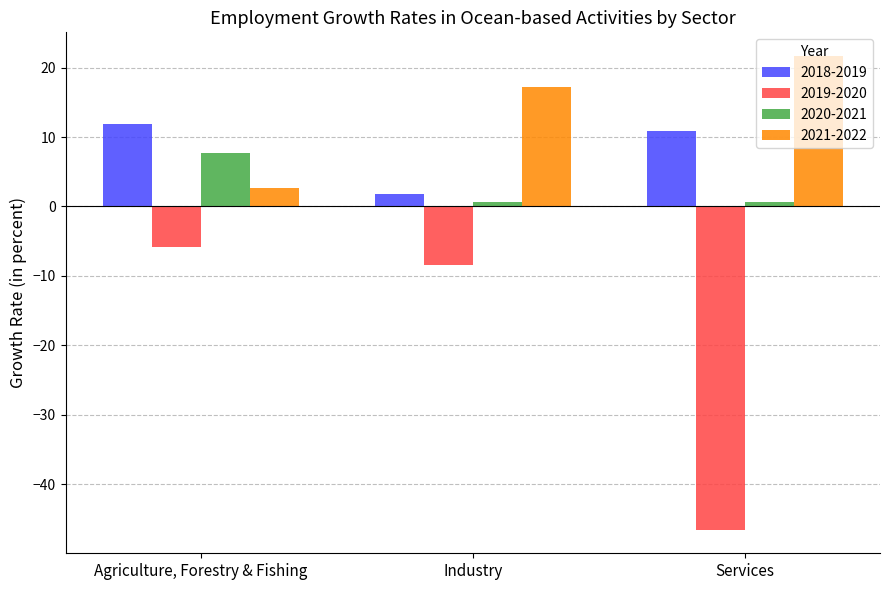

Is the value of 2019-2020 at Agriculture, Forestry & Fishing greater than the value of 2018-2019 at Services?

No